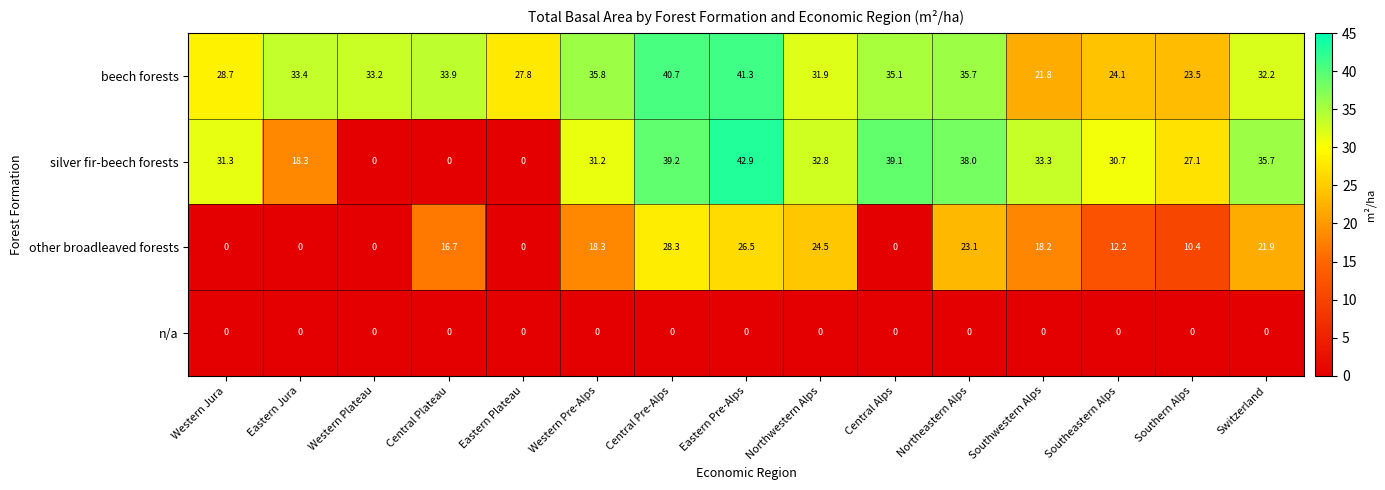

How many data points in silver fir-beech forests are less than 31?

6